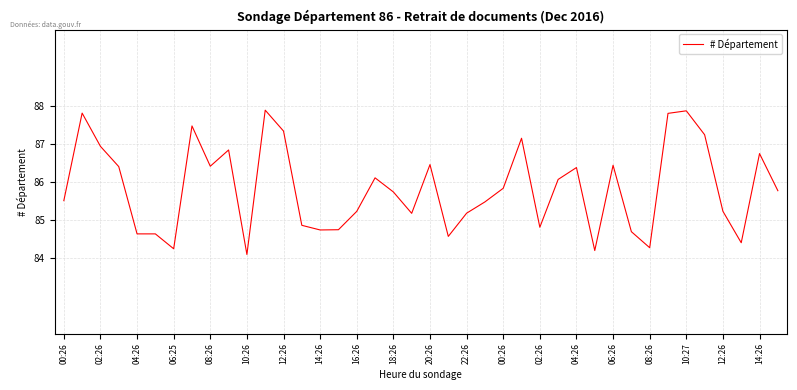

What is the sum of all values?

3433.0